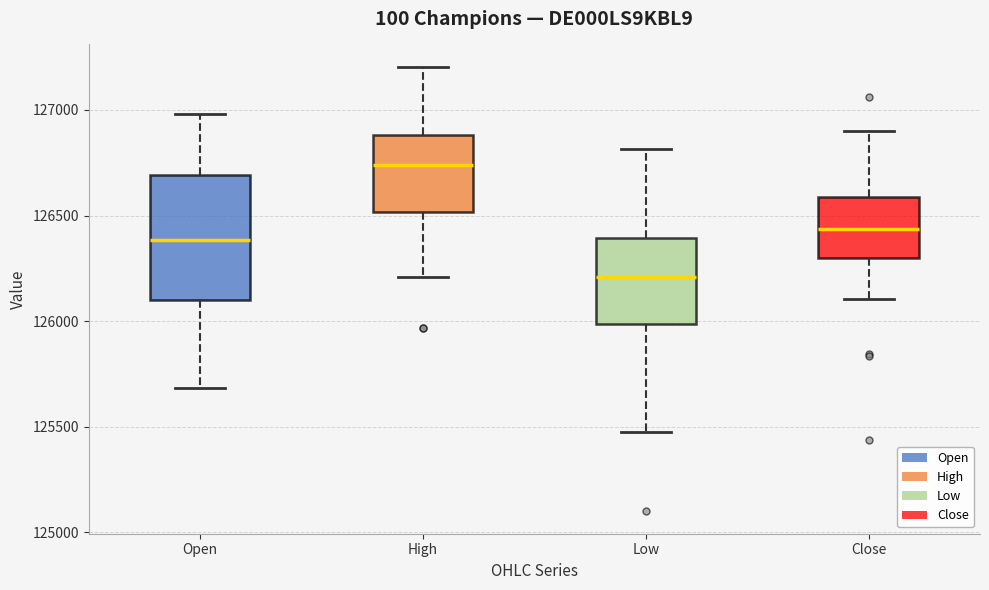

Which box's median line is the lowest?

Low